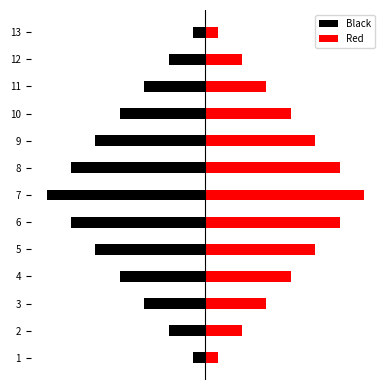

What is the smallest value displayed?

-13